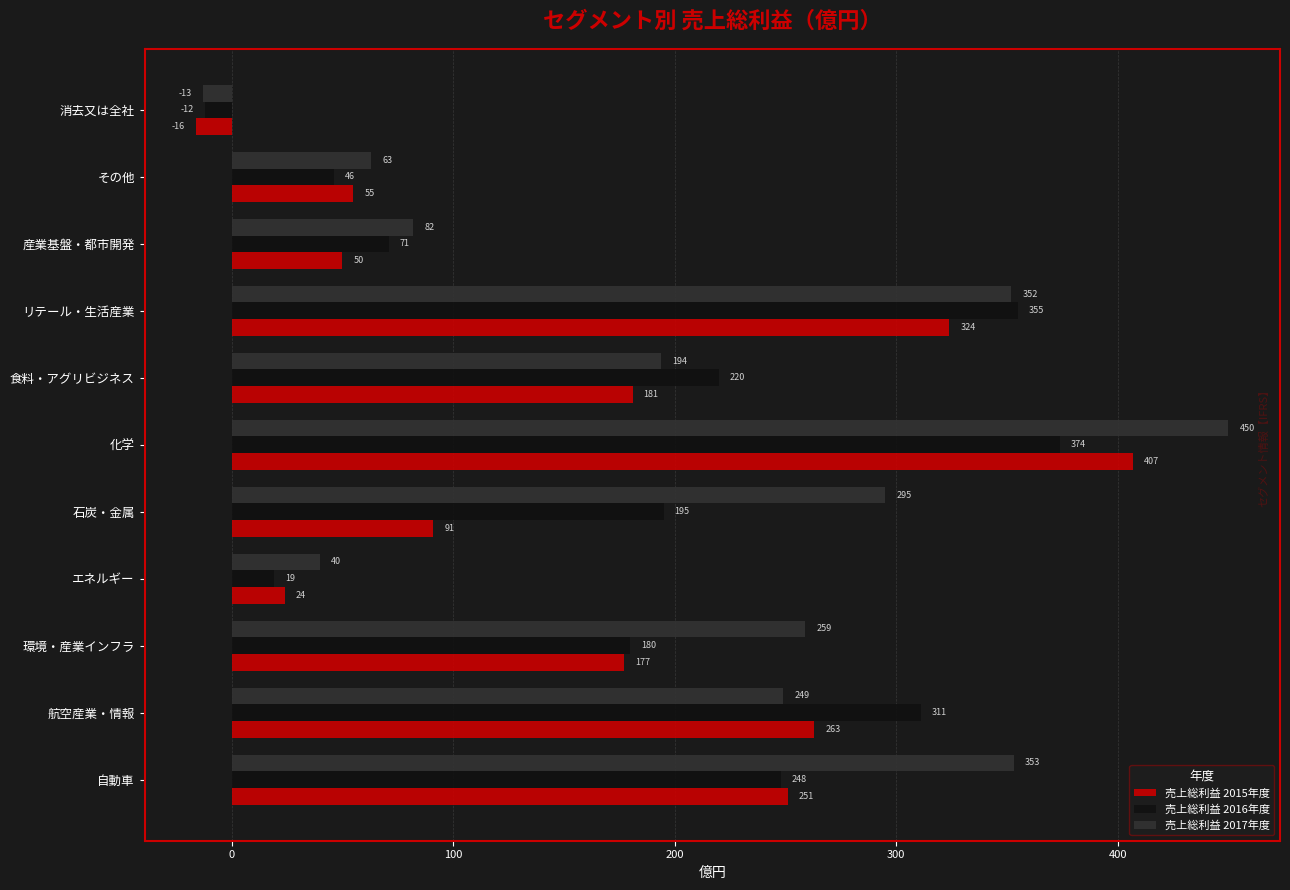

True or false: 売上総利益 2016年度 has a value of 541 at リテール・生活産業.

False